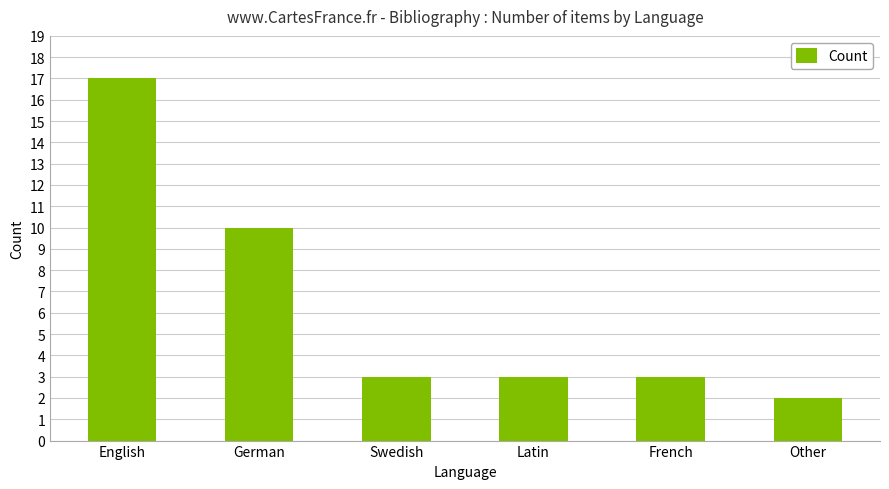

Is it true that the value at French is 2?

False